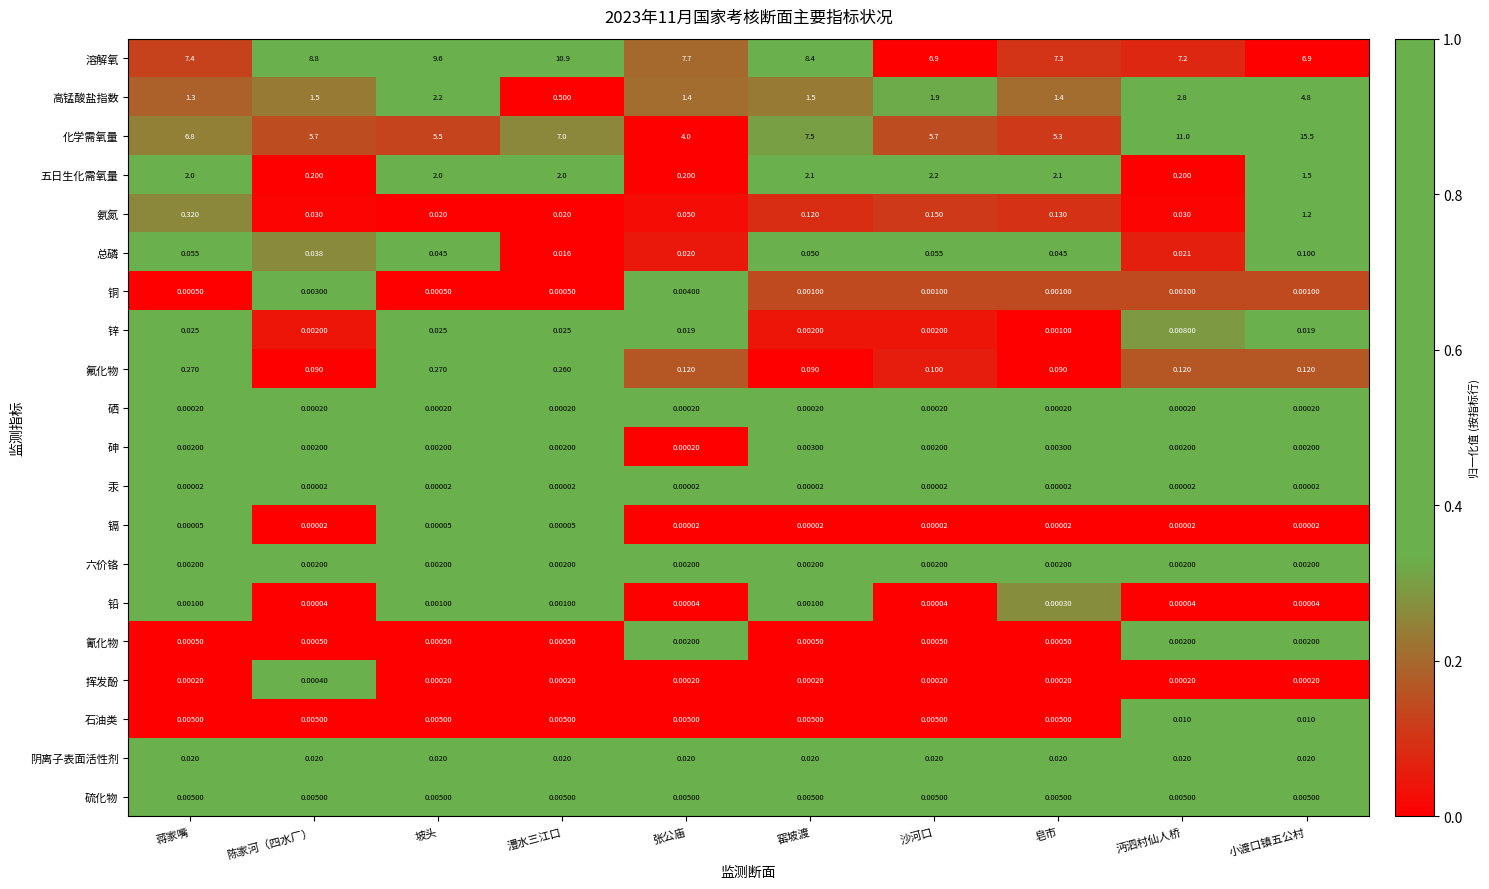

How many distinct data groups are displayed?

20